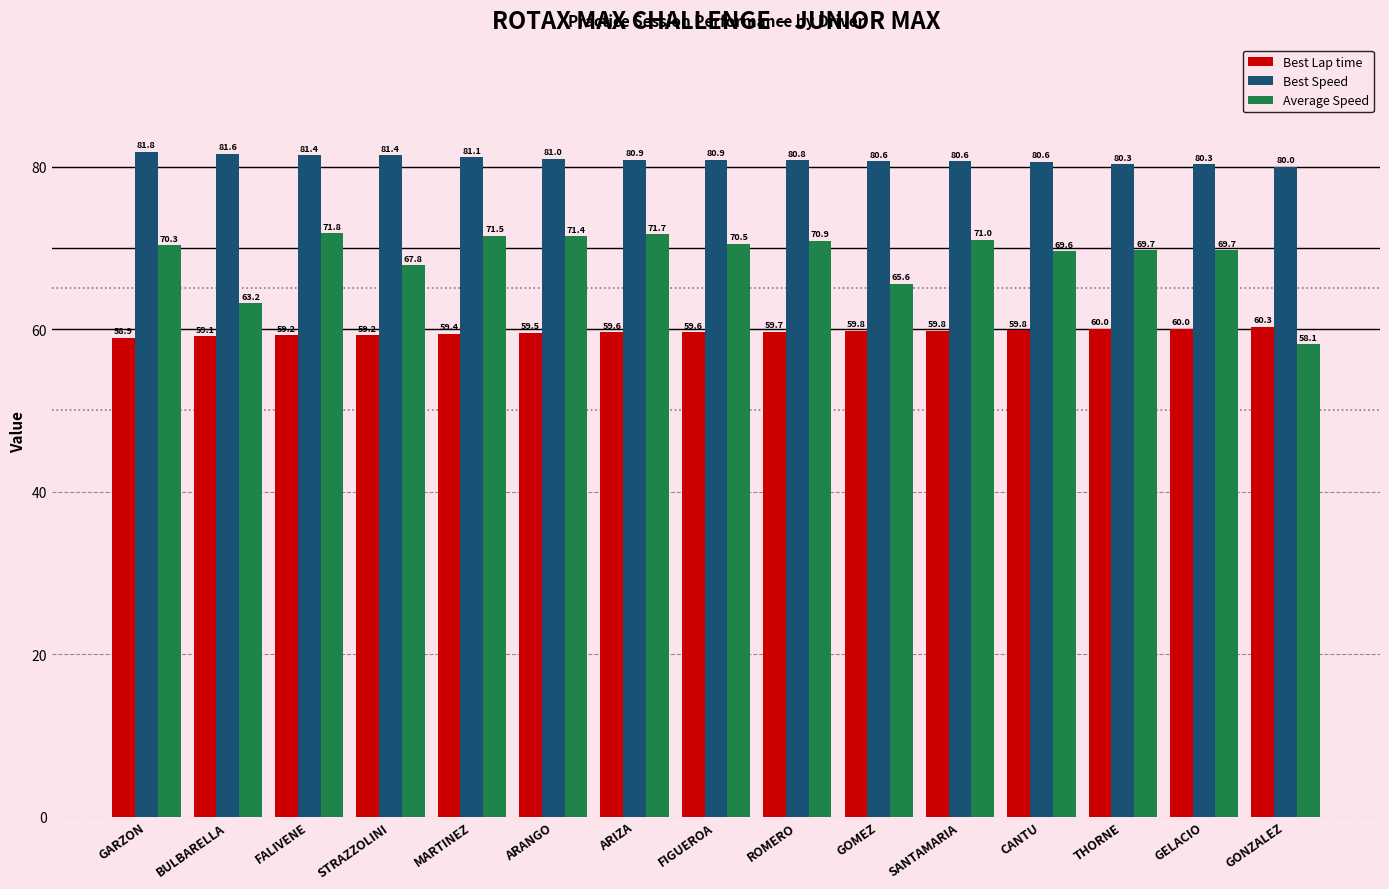

True or false: Best Speed has a value of 81.0 at ARANGO.

True